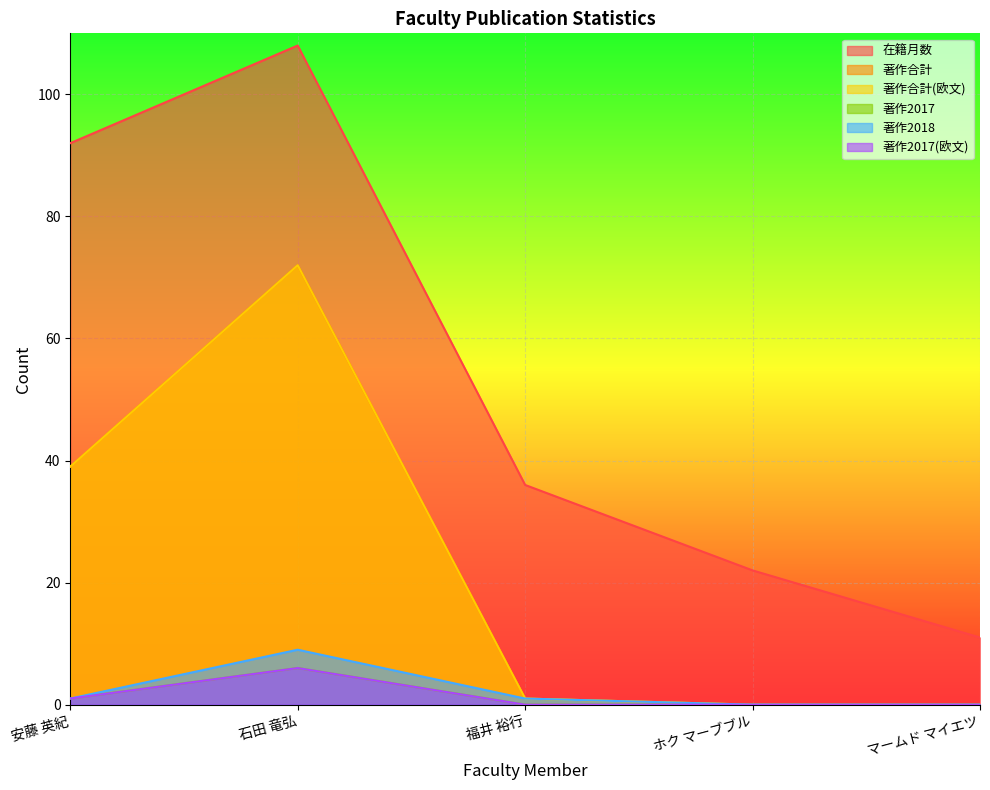

Rank the categories by 著作2017(欧文) value from highest to lowest.

石田 竜弘, 安藤 英紀, 福井 裕行, ホク マーブブル, マームド マイエツ